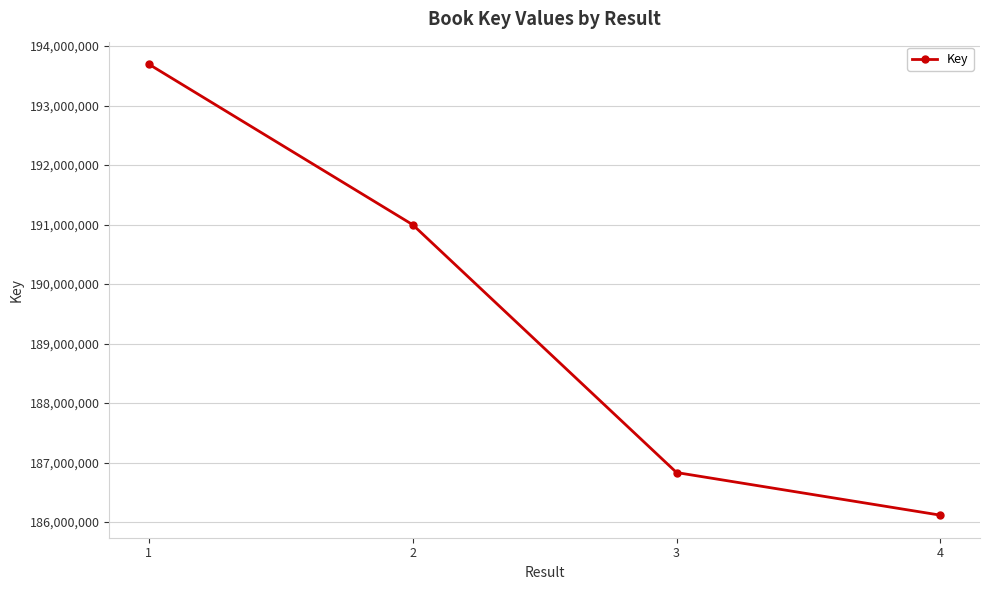

Is it true that the value at 2 is 307775625?

False